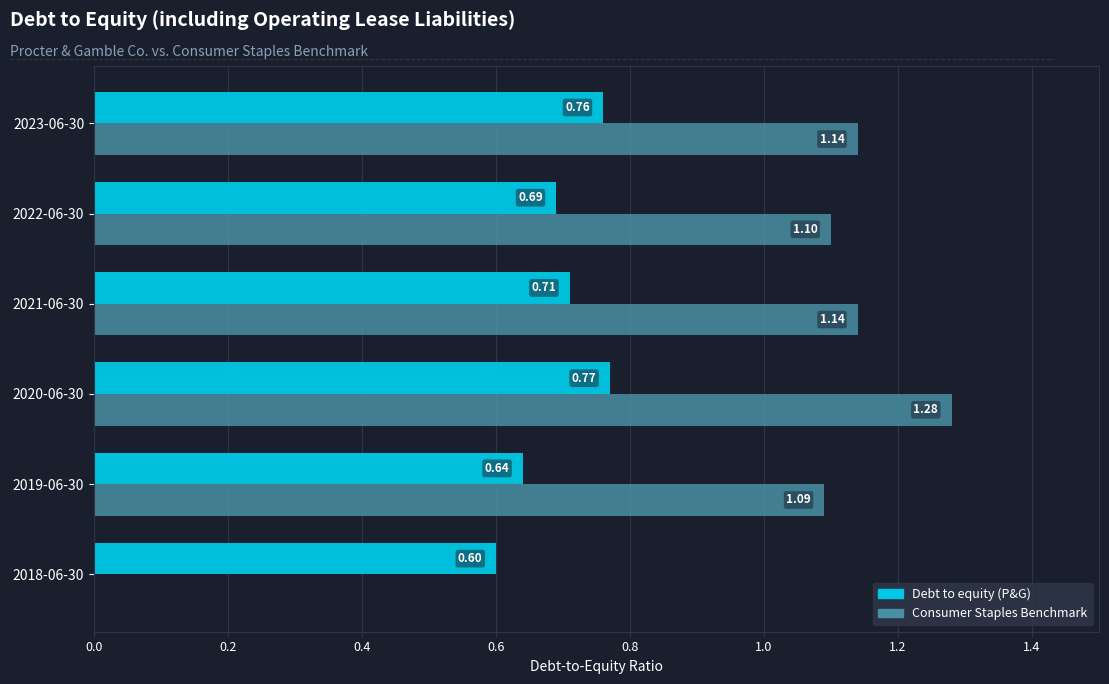

Between 2023-06-30 and 2021-06-30, which series saw the biggest shift?

Debt to equity (P&G)